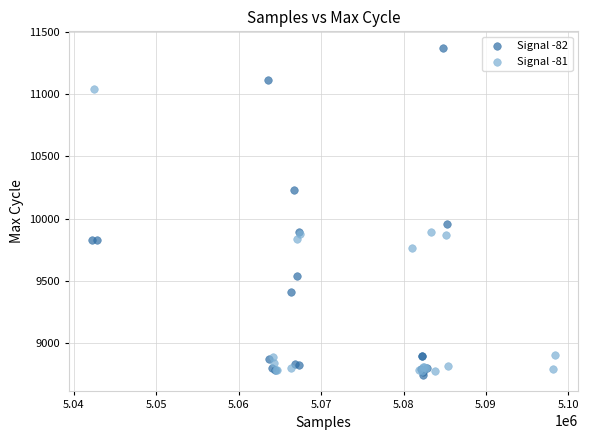

Which series reaches the minimum Y coordinate?

Signal -82